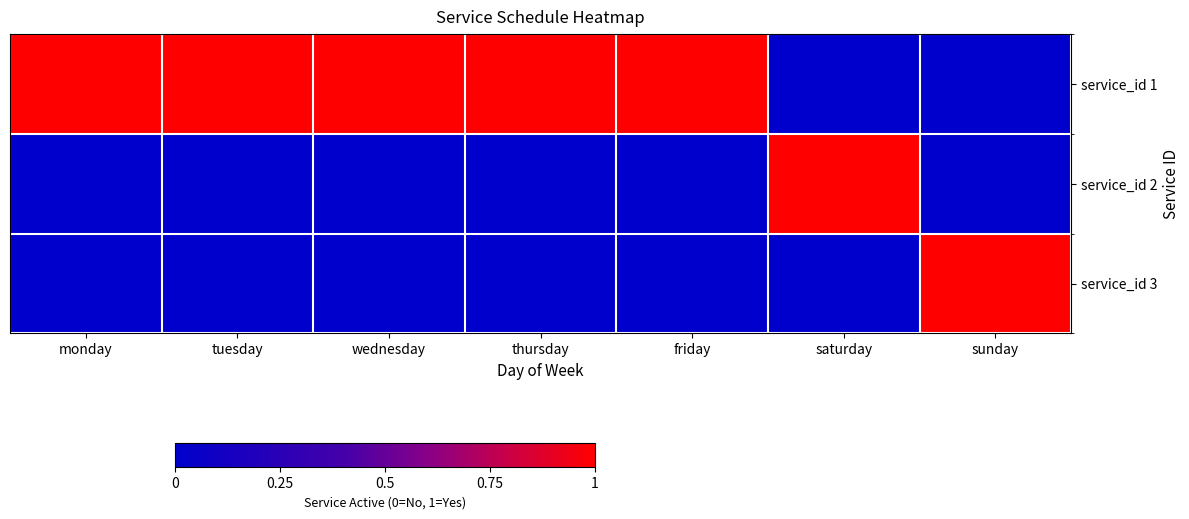

Reading left to right, what are all the values shown in this chart?

service_id 1: monday=1	tuesday=1	wednesday=1	thursday=1	friday=1	saturday=0	sunday=0
service_id 2: monday=0	tuesday=0	wednesday=0	thursday=0	friday=0	saturday=1	sunday=0
service_id 3: monday=0	tuesday=0	wednesday=0	thursday=0	friday=0	saturday=0	sunday=1